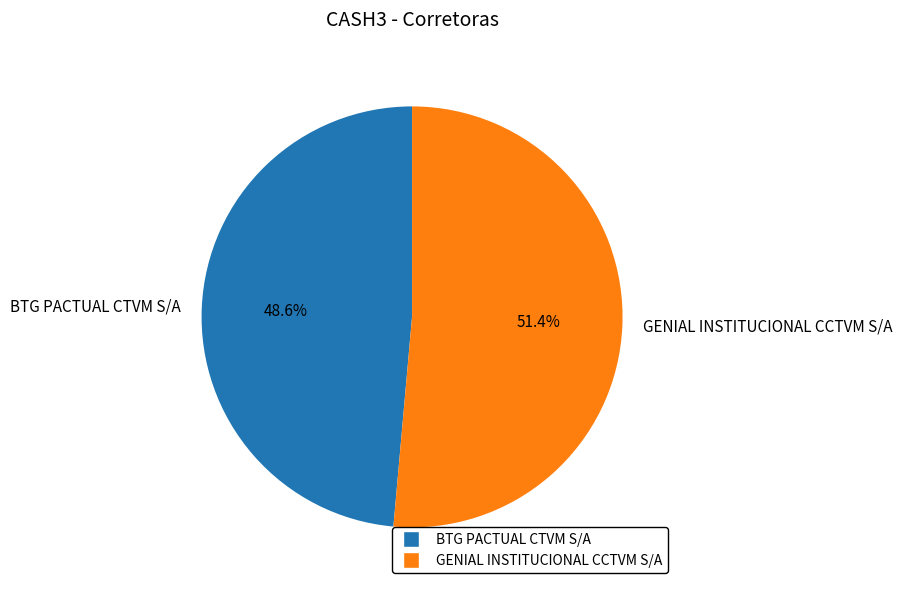

To the nearest percent, what is the average slice percentage?

50%